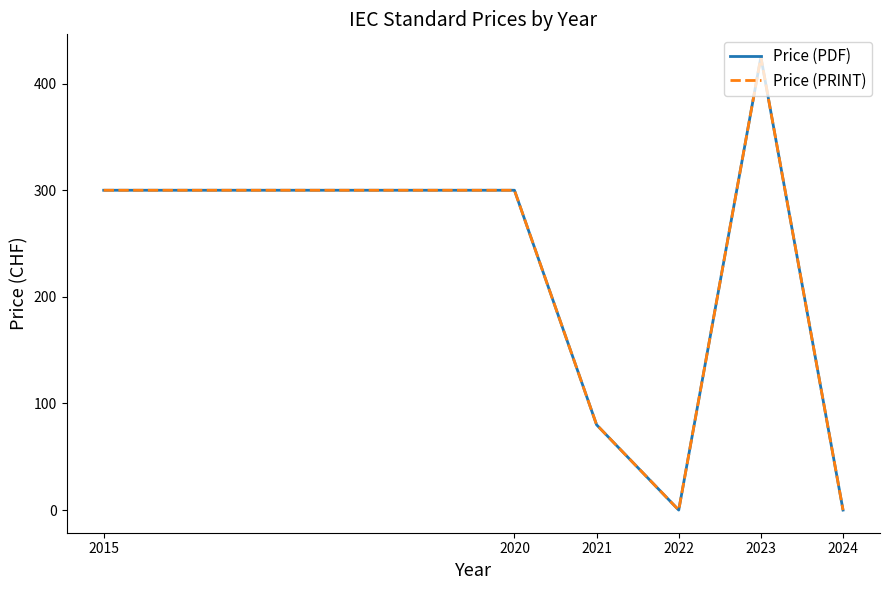

Reading left to right, transcribe all the data shown in this chart.

Price (PDF): 2015=300	2020=300	2021=80	2022=0	2023=425	2024=0
Price (PRINT): 2015=300	2020=300	2021=80	2022=0	2023=425	2024=0